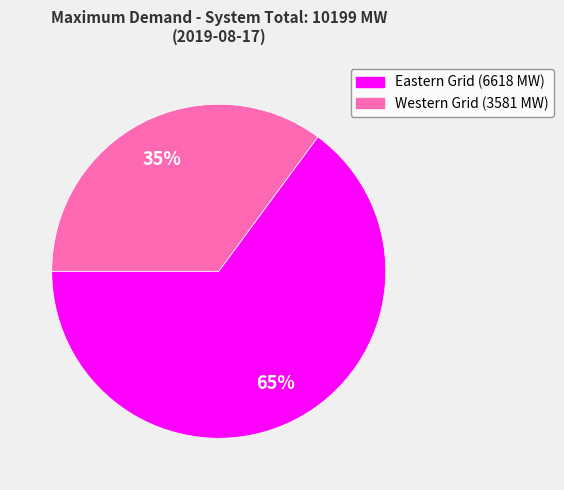

Rank the categories by value from highest to lowest.

Eastern Grid, Western Grid